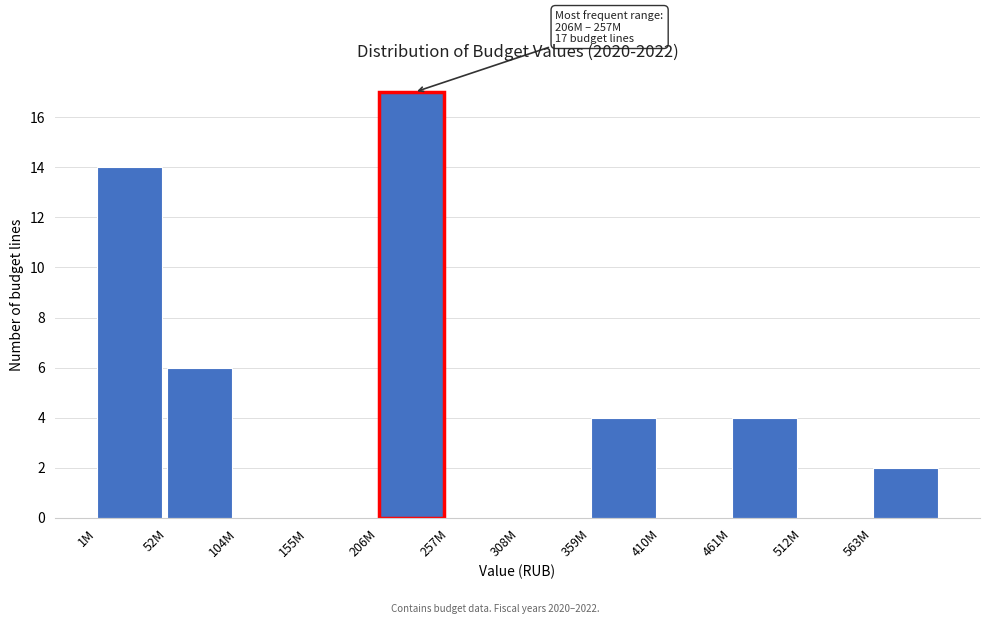

Reading left to right, extract all data points from this chart.

1M=14	52M=6	104M=0	155M=0	206M=17	257M=0	308M=0	359M=4	410M=0	461M=4	512M=0	563M=2